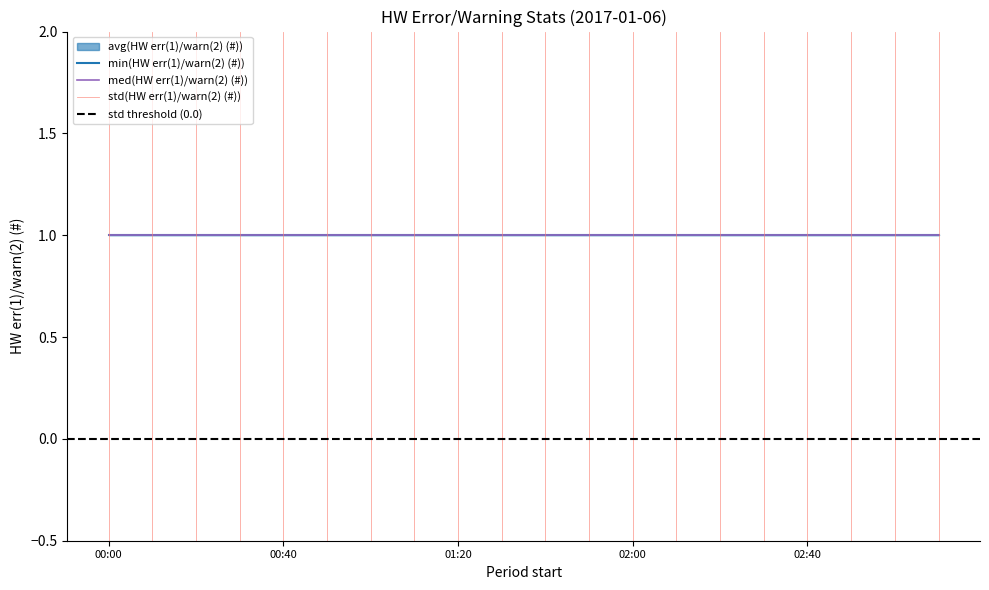

Which category has the highest value across all series?

00:00